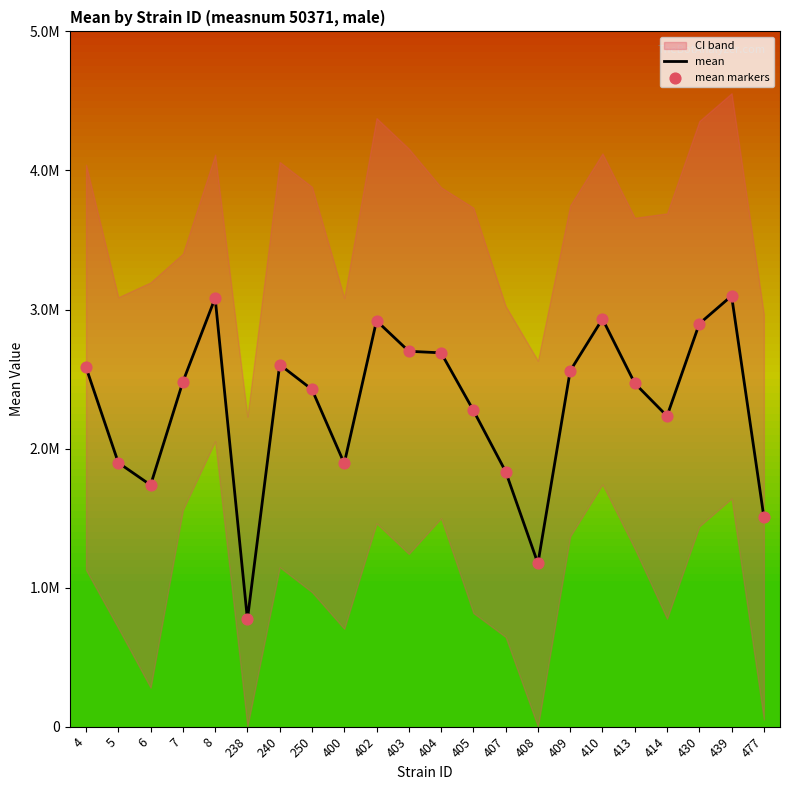

At how many categories does at least one series exceed 1745616?

18